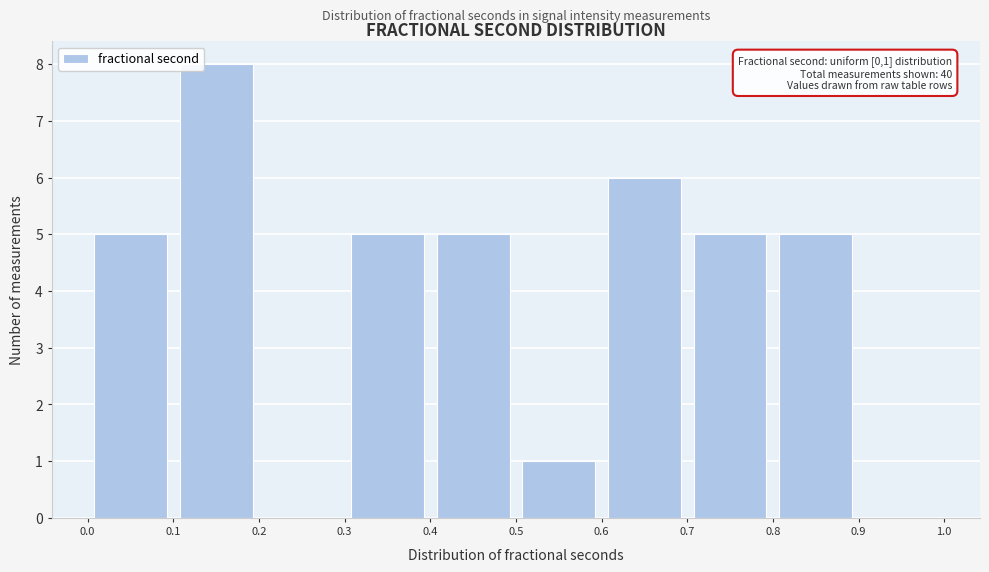

Which range on the x-axis has the tallest bar?

0.1 to 0.2